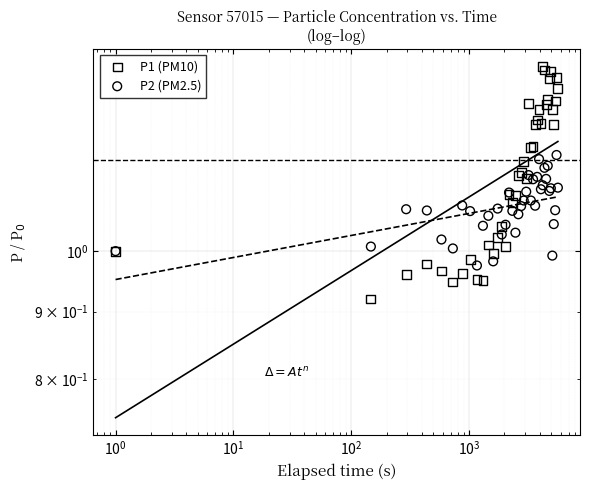

Is the value of P2 (PM2.5) at 34 greater than the value of P1 (PM10) at 25?

No